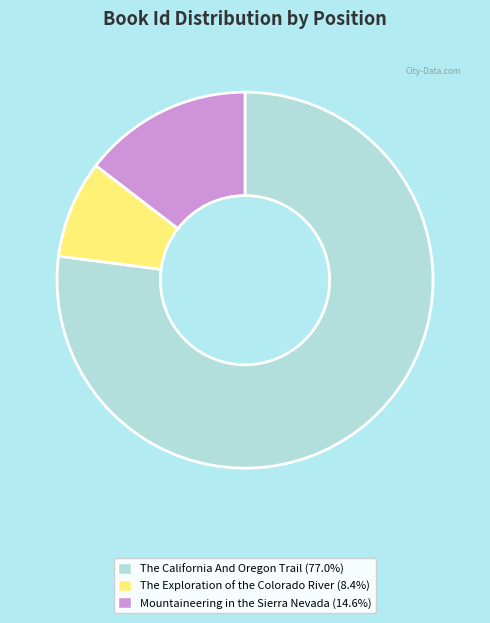

Count the number of slices in the pie.

3